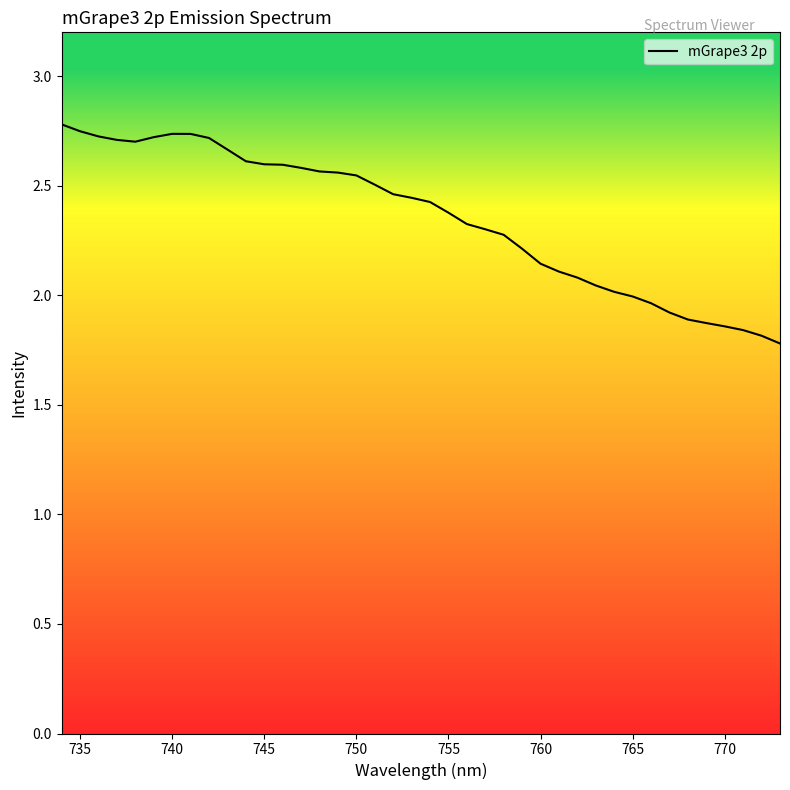

Which has a higher value, 735 or 770?

735